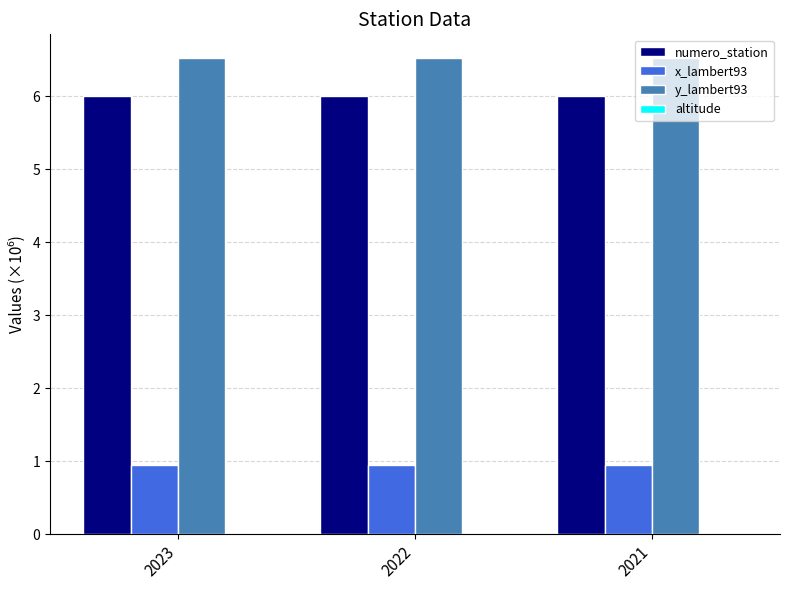

Are the bars horizontal?

No